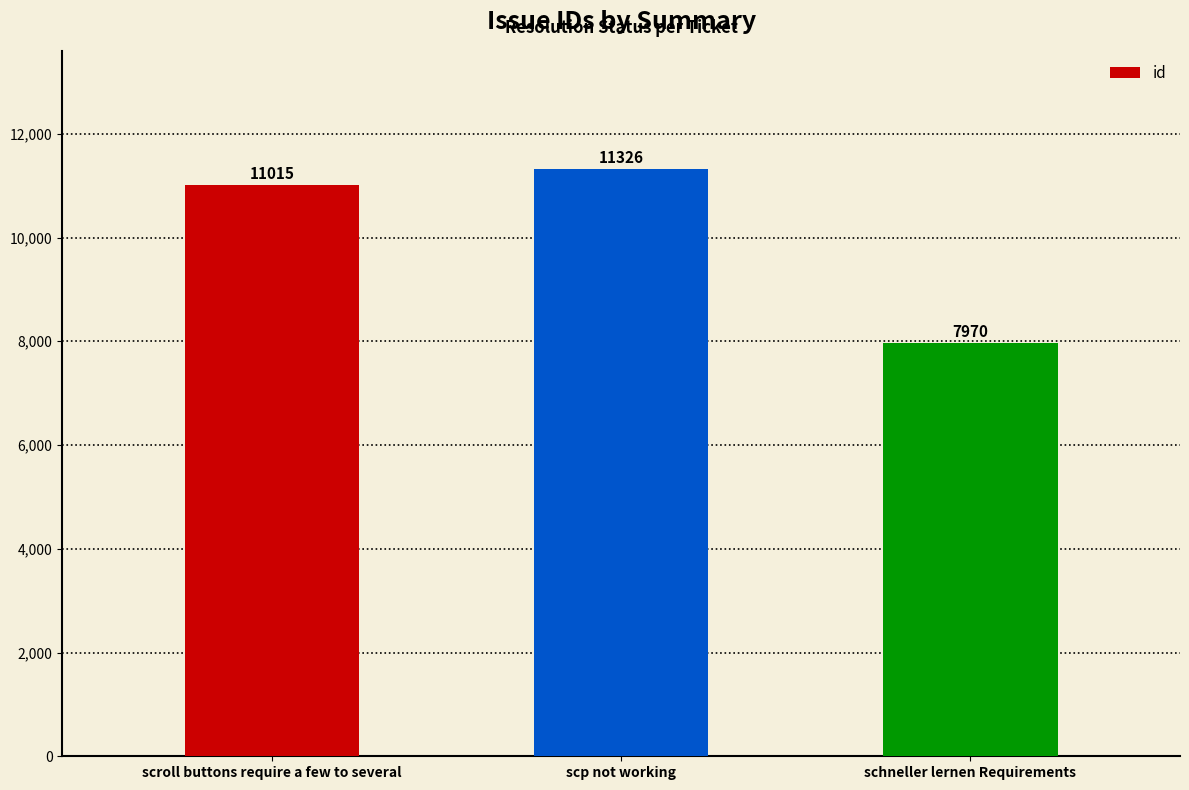

List the labels in order of value, largest first.

scp not working, scroll buttons require a few to several, schneller lernen Requirements